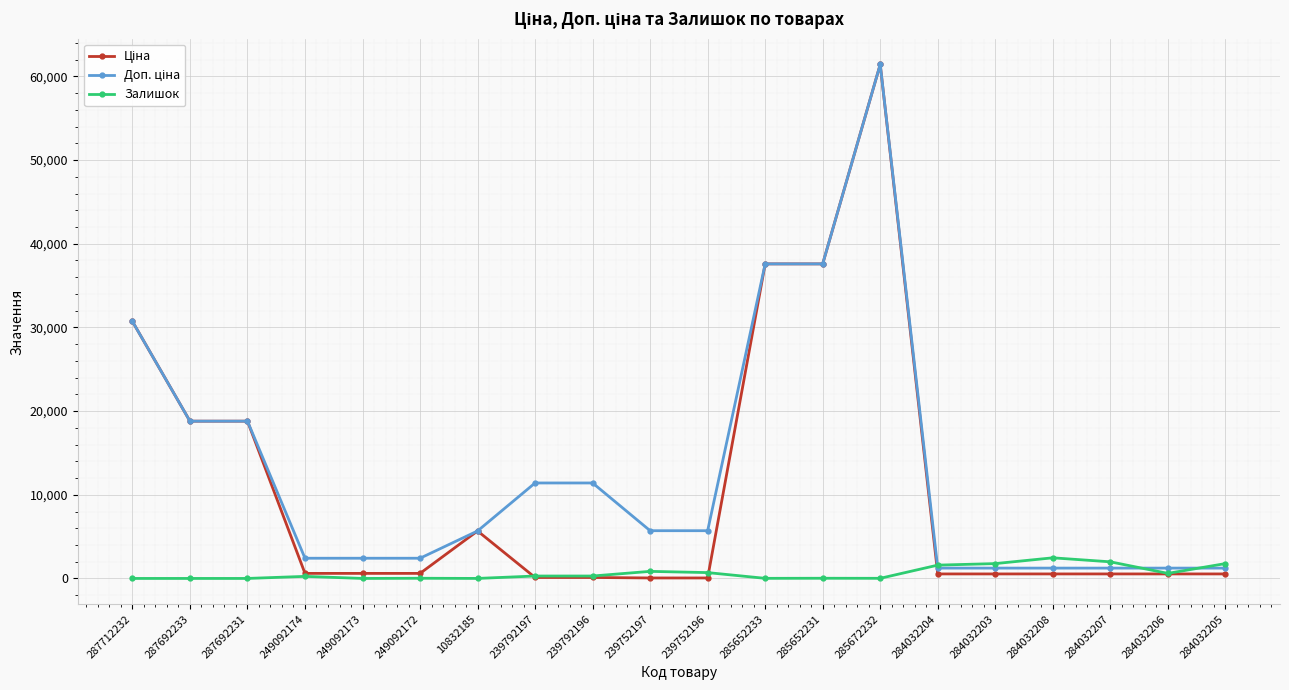

What is the label of the 3rd point from the right?

284032207